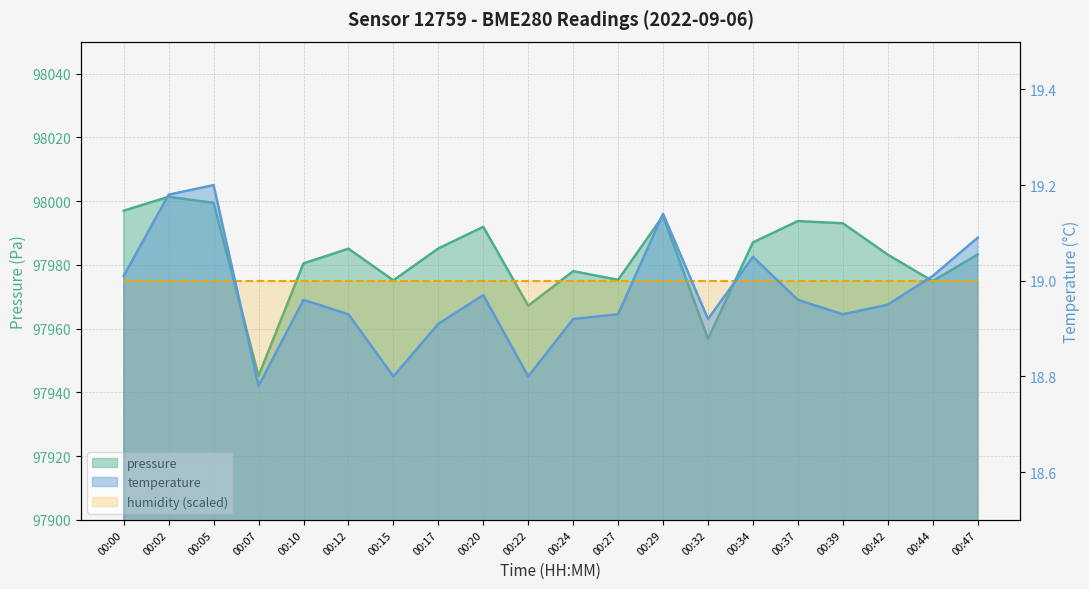

What is the difference between the maximum and minimum values in the pressure series?

56.2